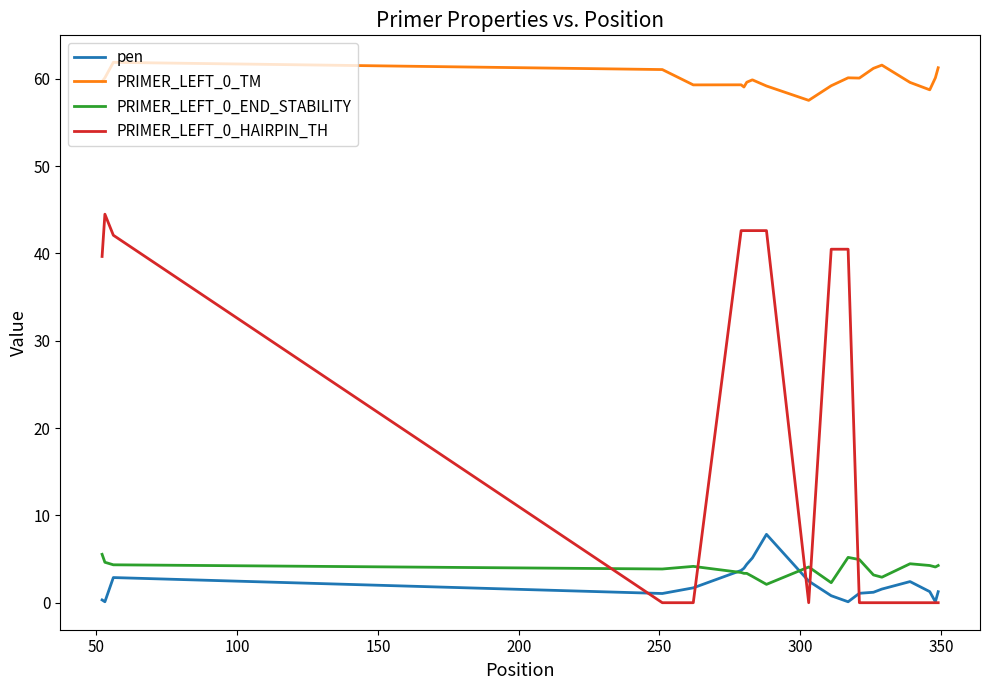

What is the maximum value shown in the chart?

61.9